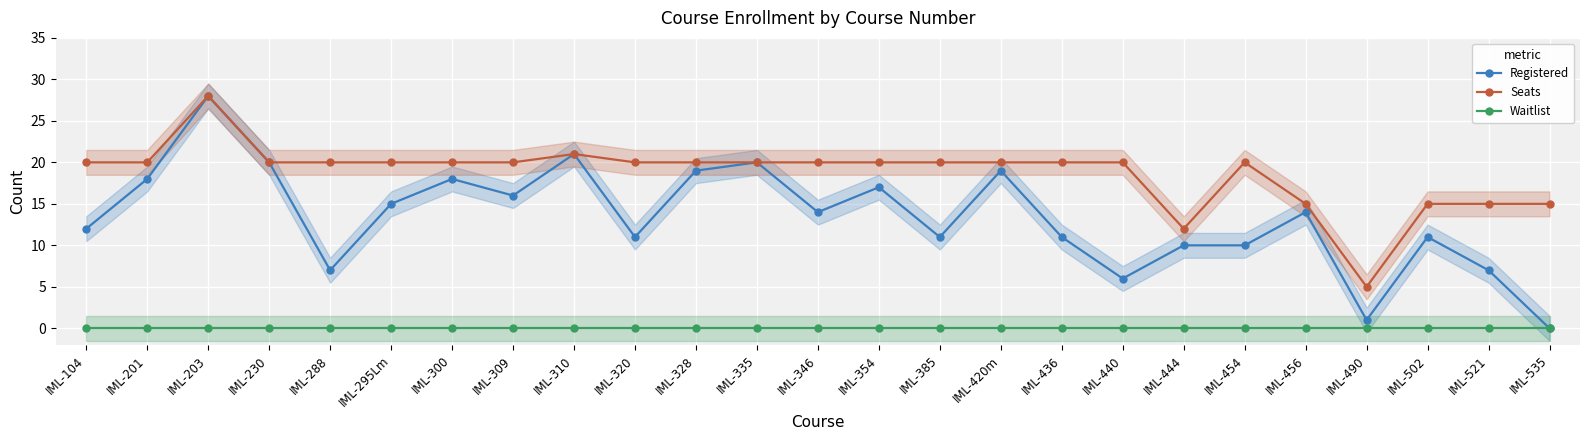

At which label does Seats reach its minimum?

IML-490